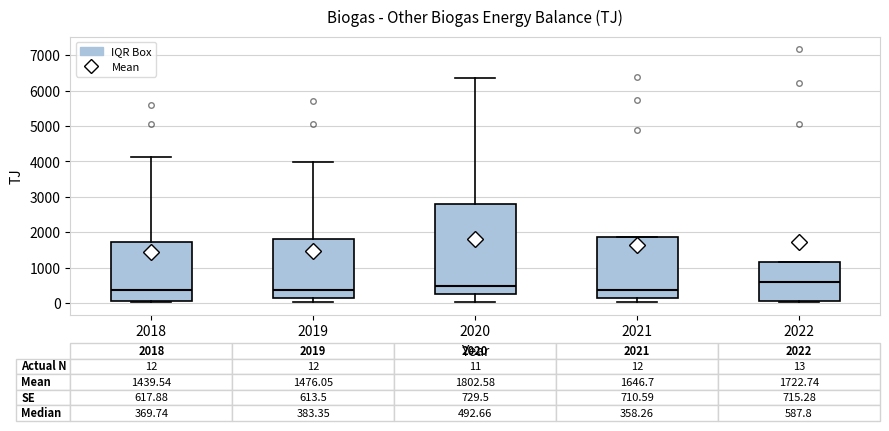

Which box is the tallest, from its lower edge to its upper edge?

2020